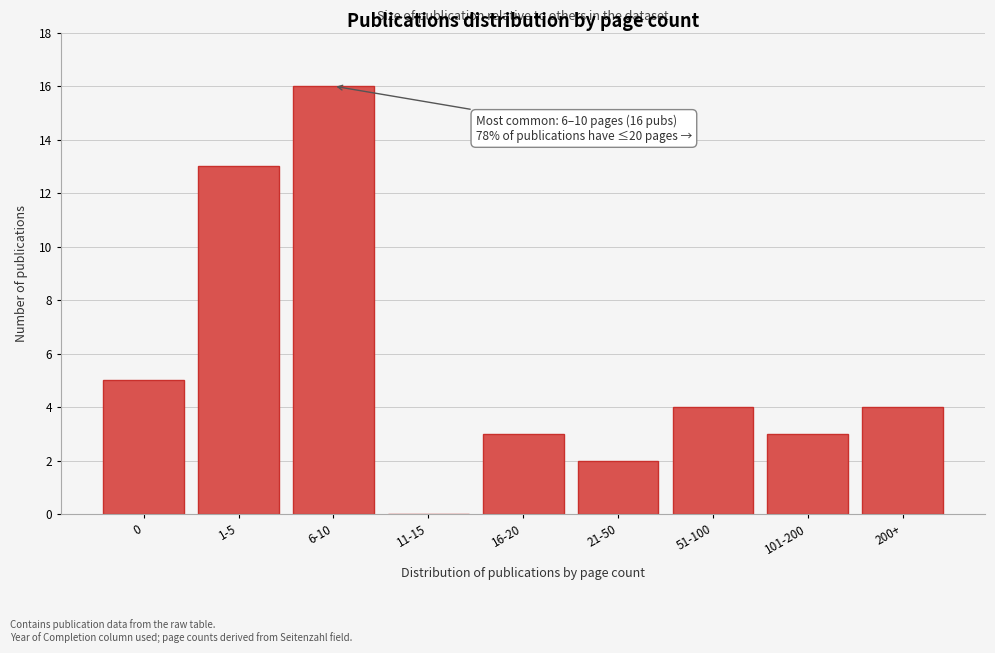

Reading right to left, what are all the values shown in this chart?

200+=4	101-200=3	51-100=4	21-50=2	16-20=3	11-15=0	6-10=16	1-5=13	0=5